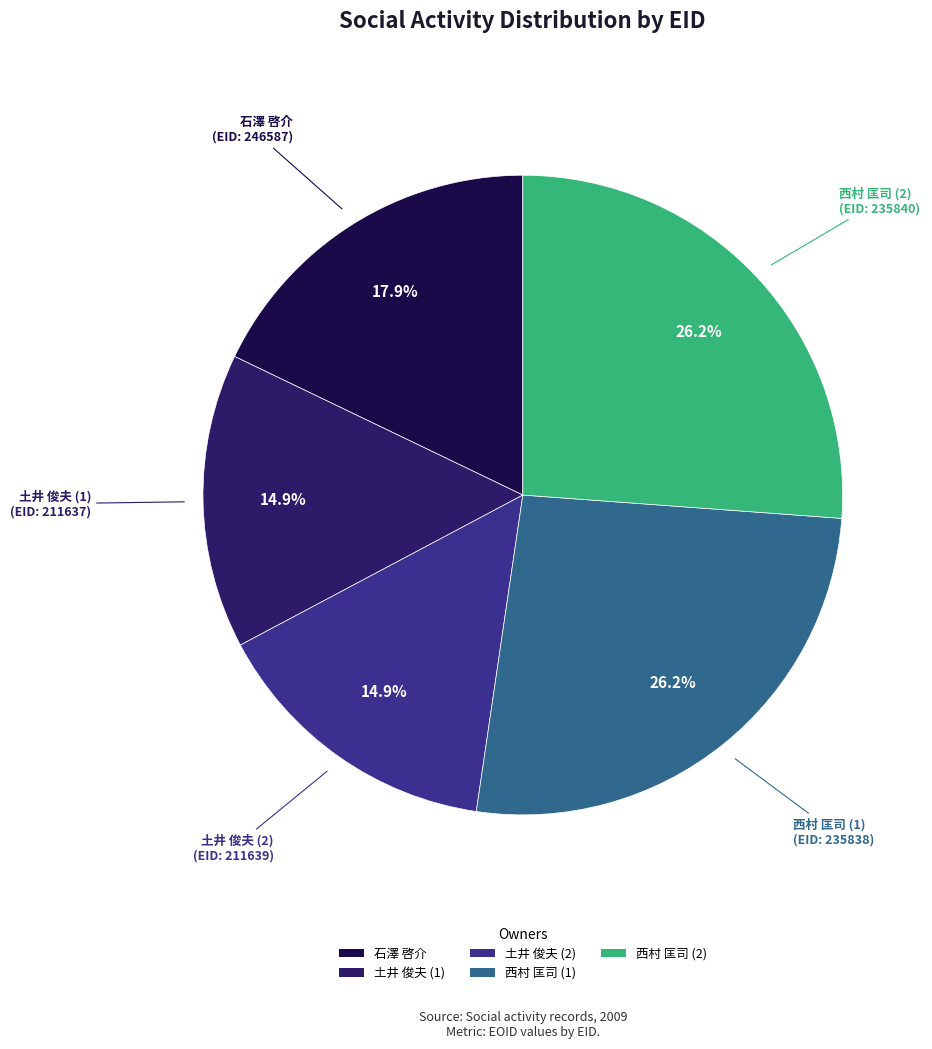

What is the ratio of the value at 土井 俊夫 (2) to the value at 西村 匡司 (2)?

0.6